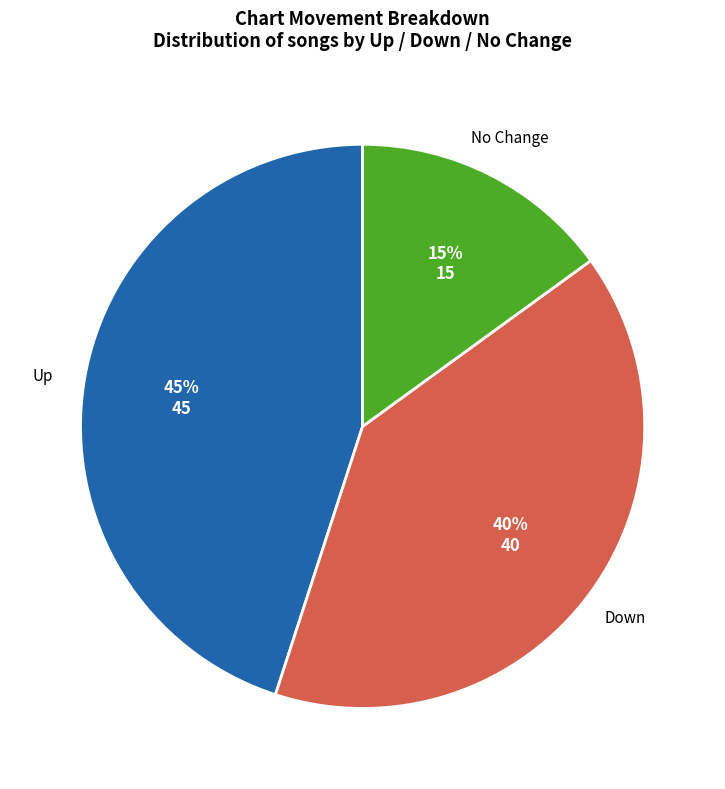

Is there a majority slice in this chart?

No